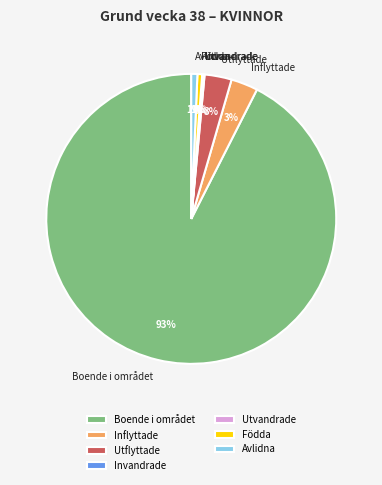

Is there a majority slice in this chart?

Yes